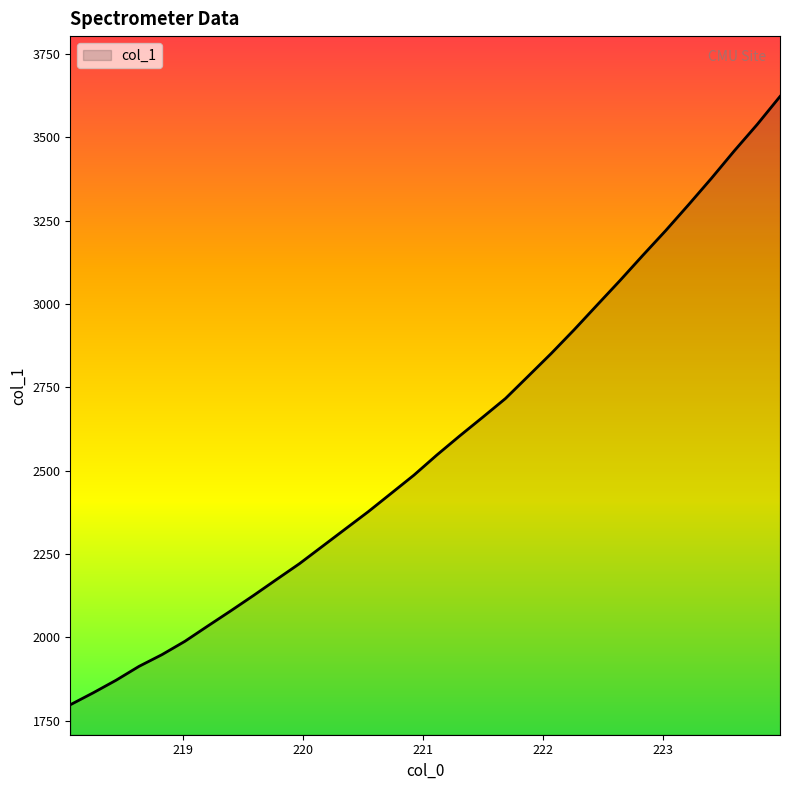

What is the maximum value shown in the chart?

3622.9